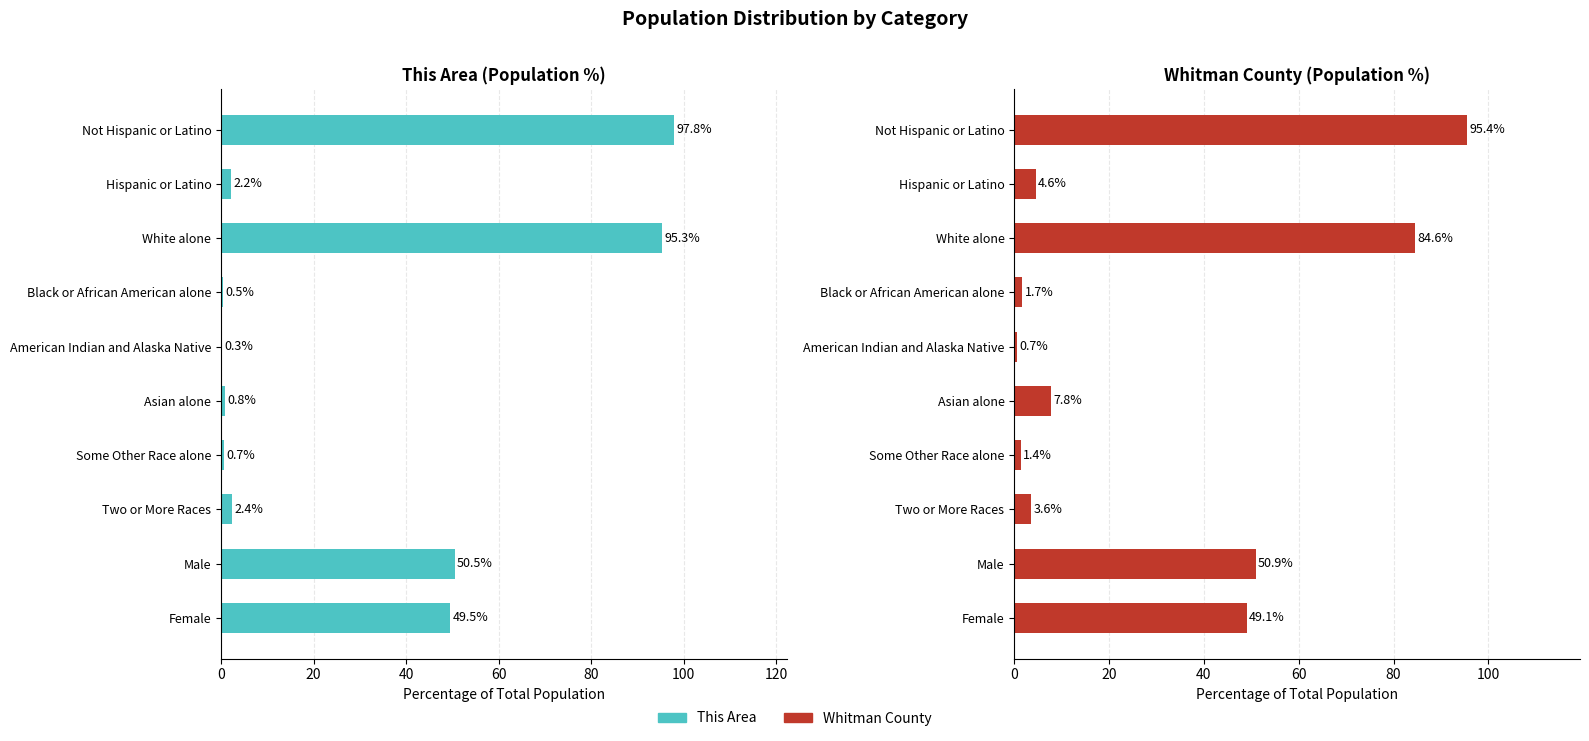

Which series changed the most between Hispanic or Latino and American Indian and Alaska Native?

Whitman County